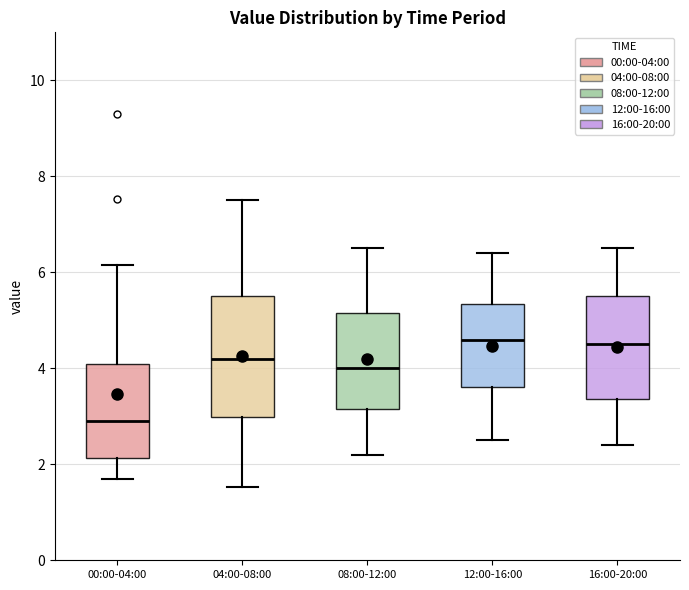

Reading left to right, read every box against the y-axis: the position of its median line, the range the box covers, and the ends of its whiskers. The values are not printed on the chart, so give them approximately, as read against the axis.

00:00-04:00: median 3.0, box 2.2 to 4.0, whiskers 1.8 to 6.2
04:00-08:00: median 4.2, box 3.0 to 5.6, whiskers 1.6 to 7.6
08:00-12:00: median 4.0, box 3.2 to 5.2, whiskers 2.2 to 6.6
12:00-16:00: median 4.6, box 3.6 to 5.4, whiskers 2.6 to 6.4
16:00-20:00: median 4.6, box 3.4 to 5.6, whiskers 2.4 to 6.6